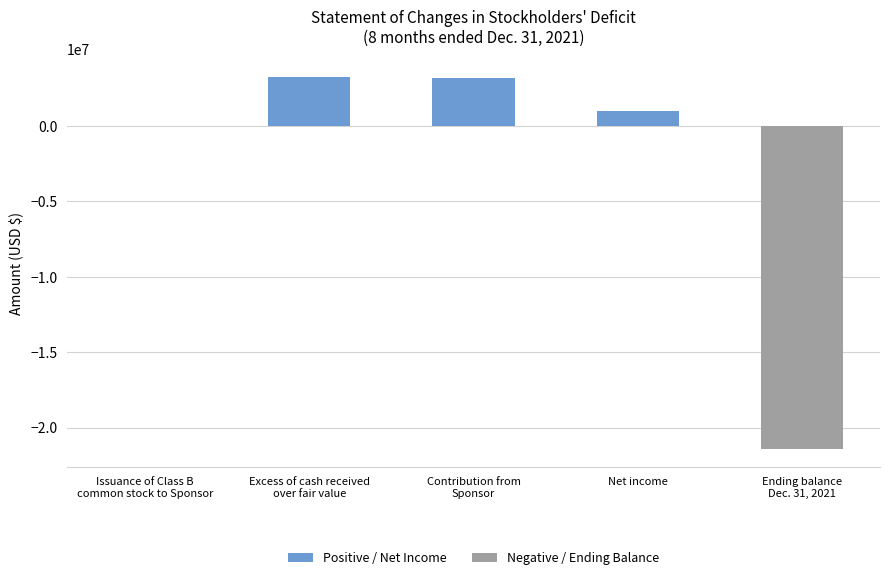

How many data points does each series have?

5